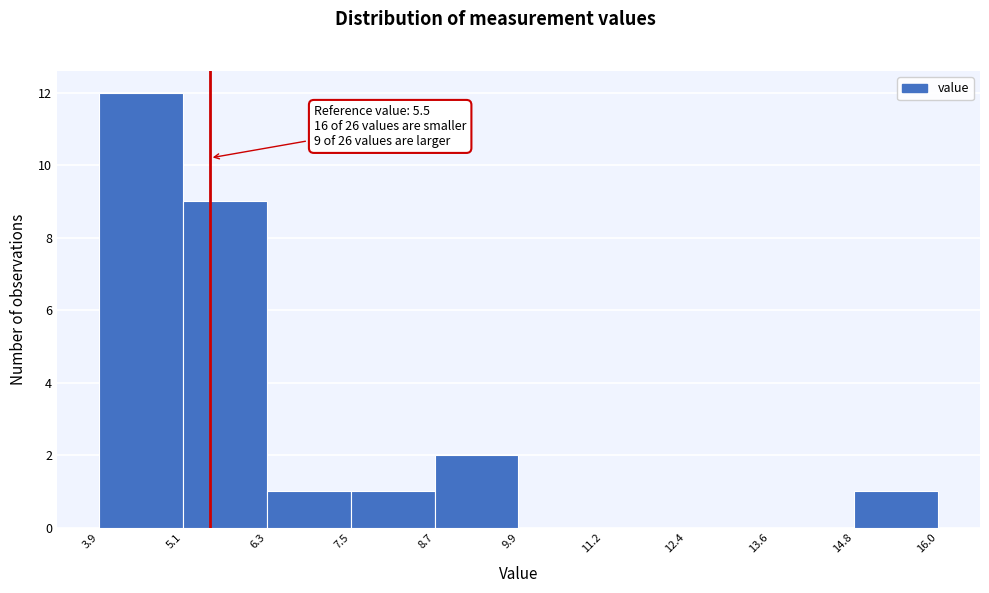

Over which range of the x-axis is the bar tallest?

3.9 to 5.1